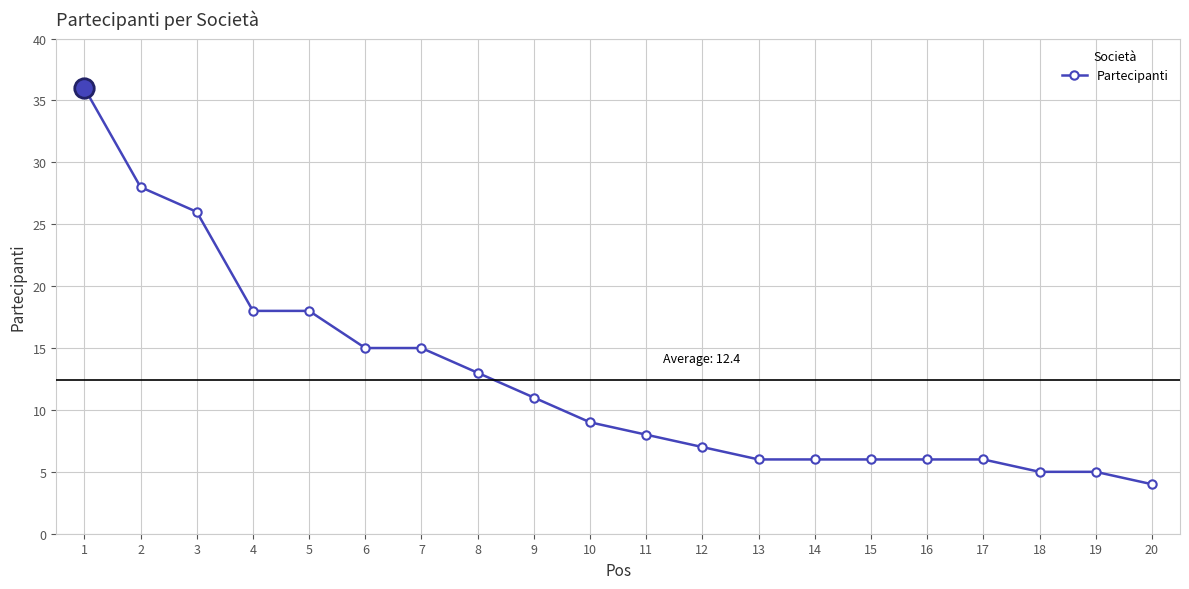

What is the difference between the values at 14 and 11?

2